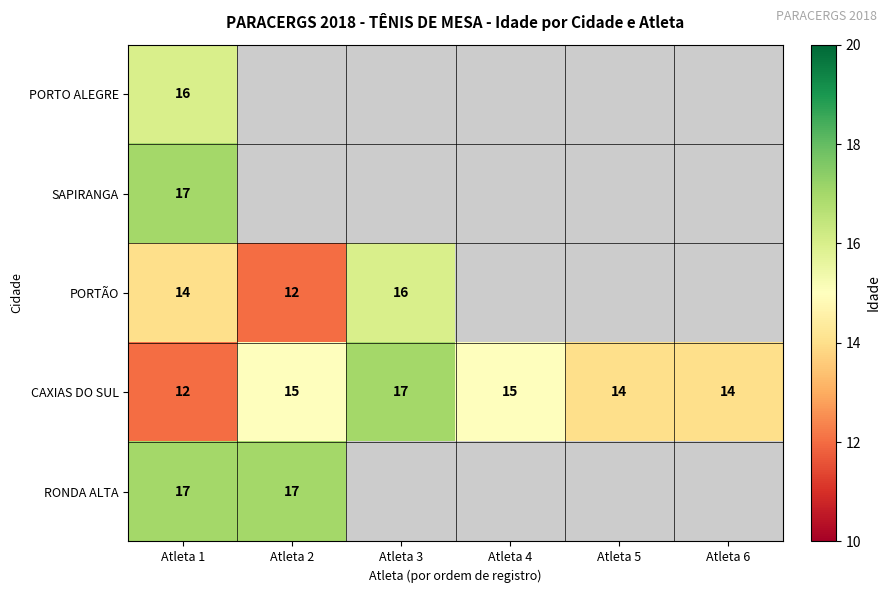

What is the minimum value shown in the chart?

12.0